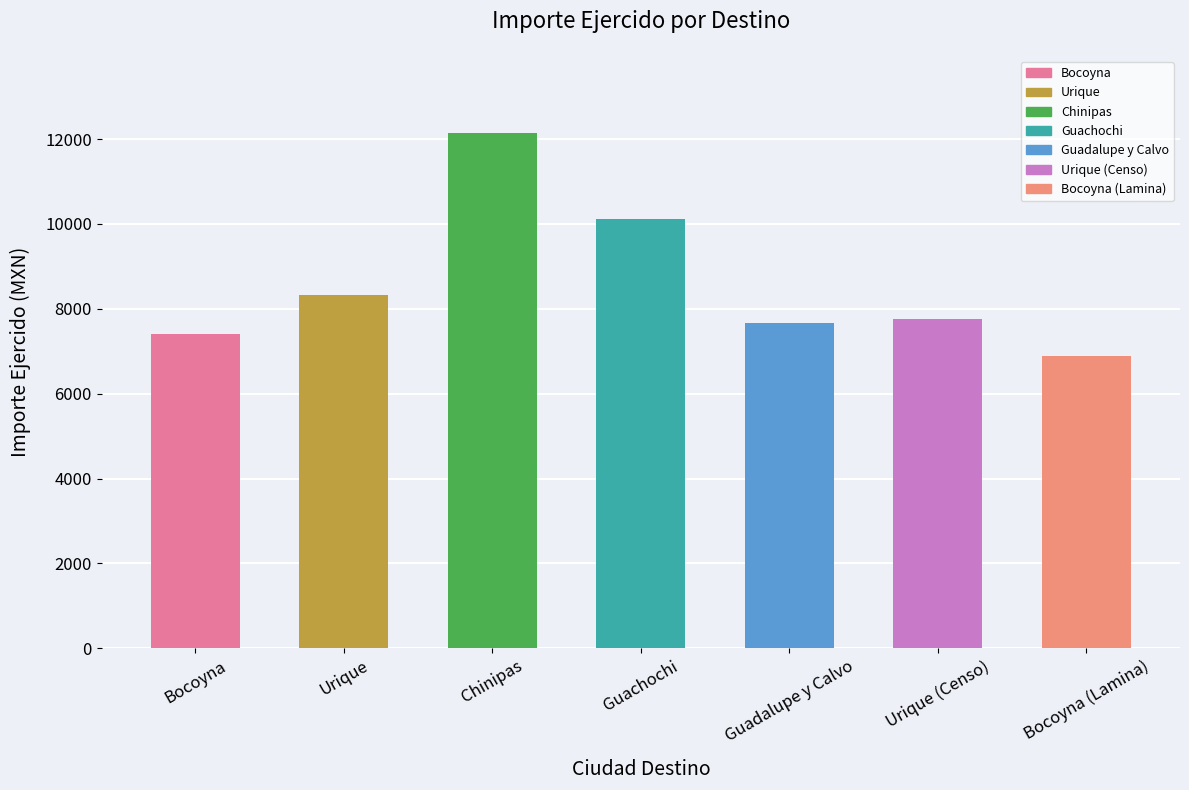

Reading left to right, what are all the values shown in this chart?

Bocoyna=7414.5	Urique=8322.8	Chinipas=12142.9	Guachochi=10113.8	Guadalupe y Calvo=7663.0	Urique (Censo)=7752.6	Bocoyna (Lamina)=6890.7